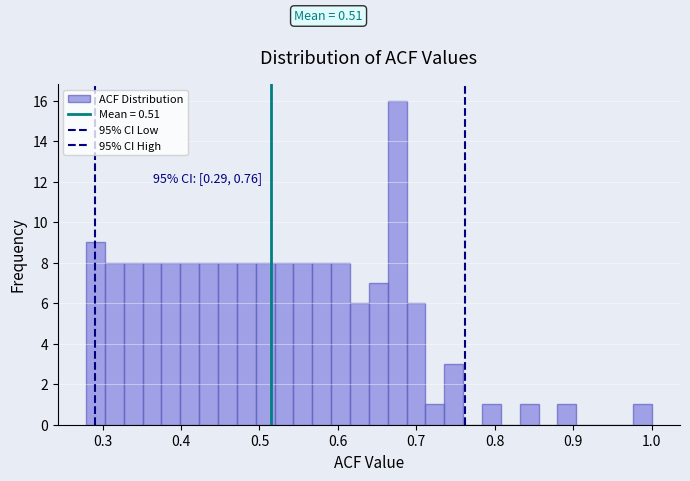

Read against the x-axis, roughly where is the centre of the tallest bar?

0.68